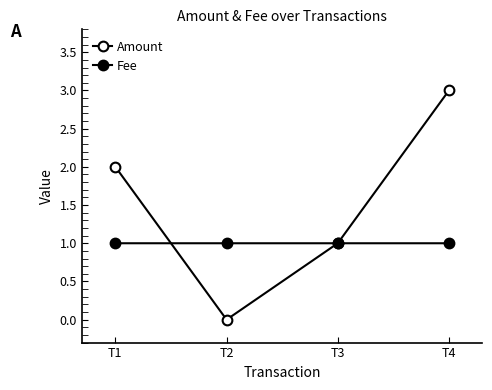

How many distinct data groups are displayed?

2